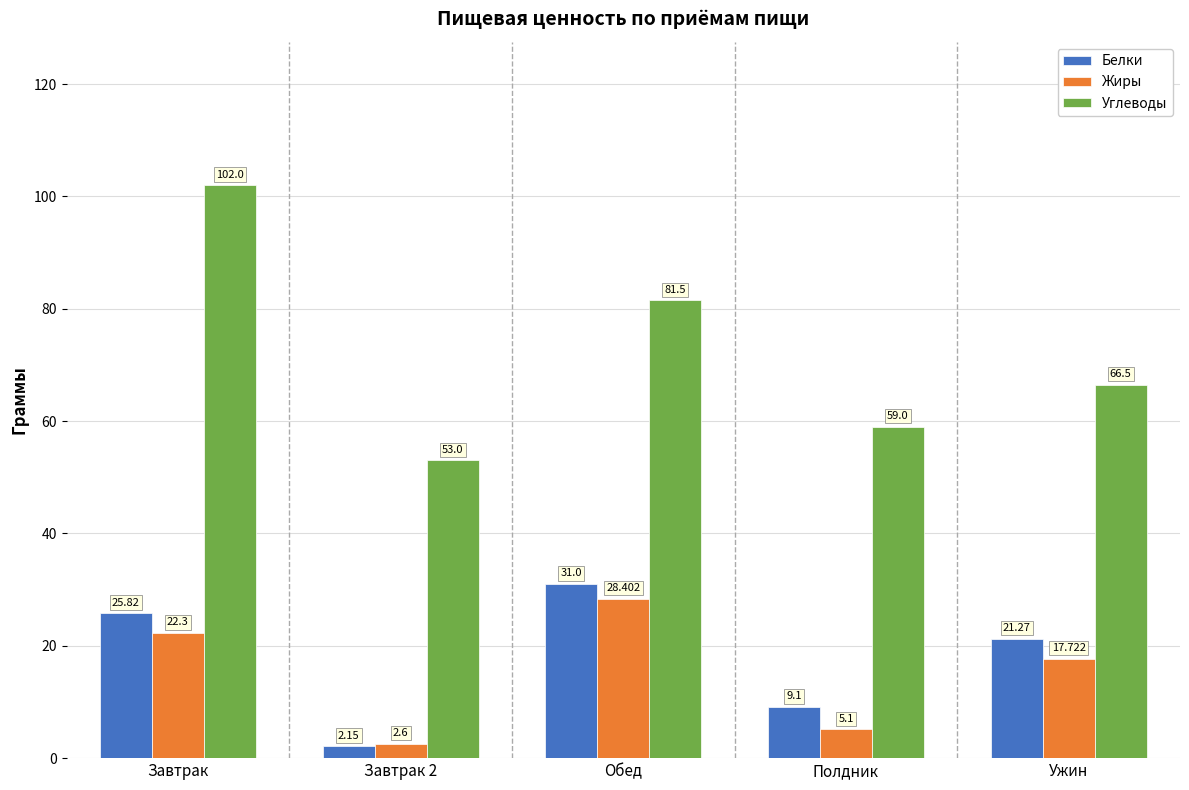

How many categories are shown in the chart?

5